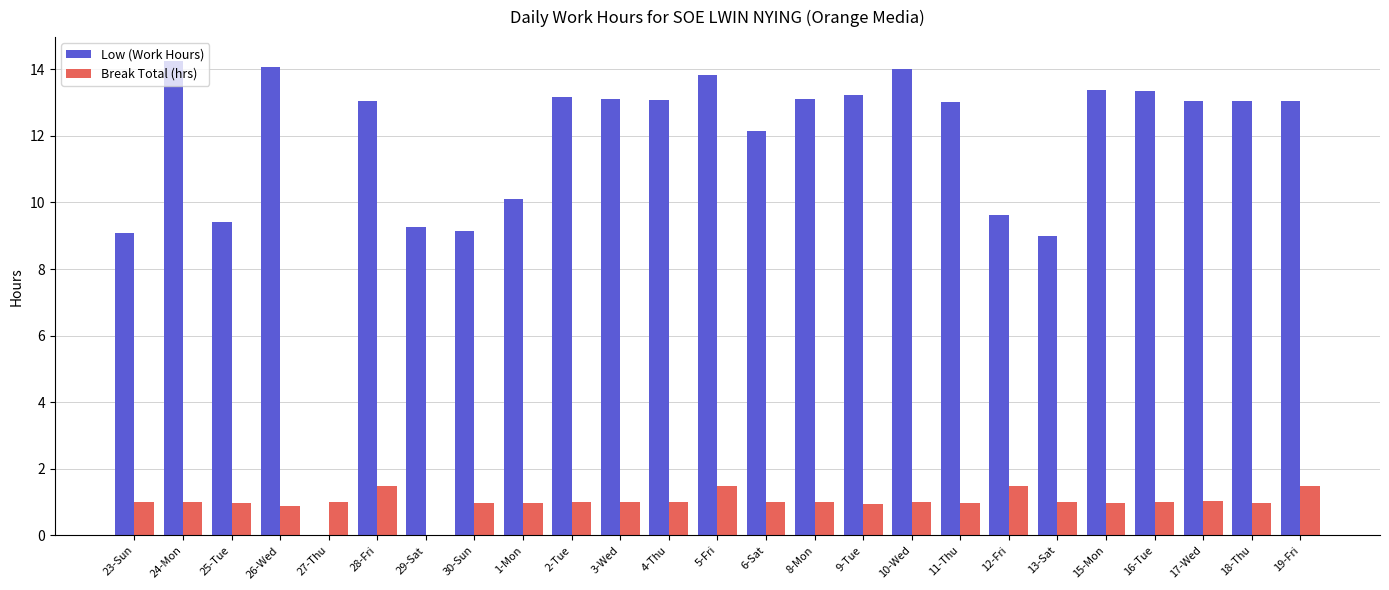

Read the Break Total (hrs) value at 13-Sat.

1.0